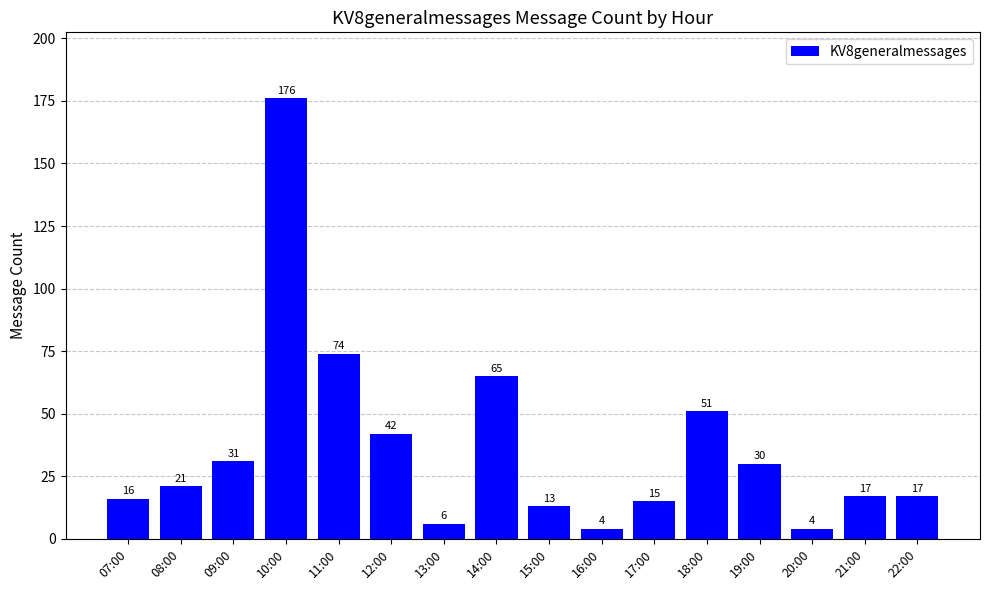

What is the ratio of the value at 09:00 to the value at 12:00?

0.7